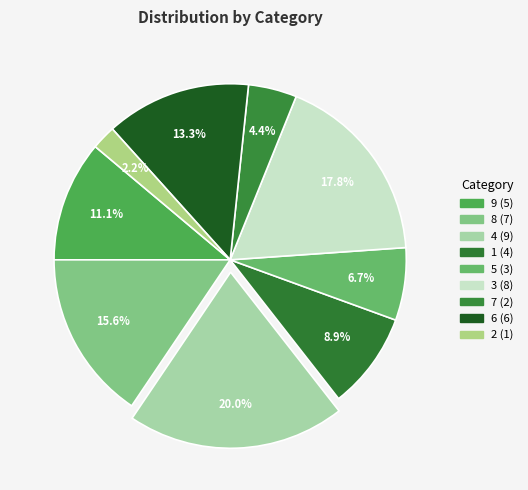

Count the number of slices in the pie.

9